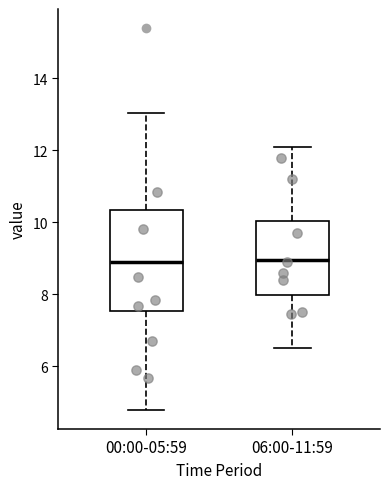

Comparing the boxes themselves (not the whiskers), which one is the tallest?

00:00-05:59